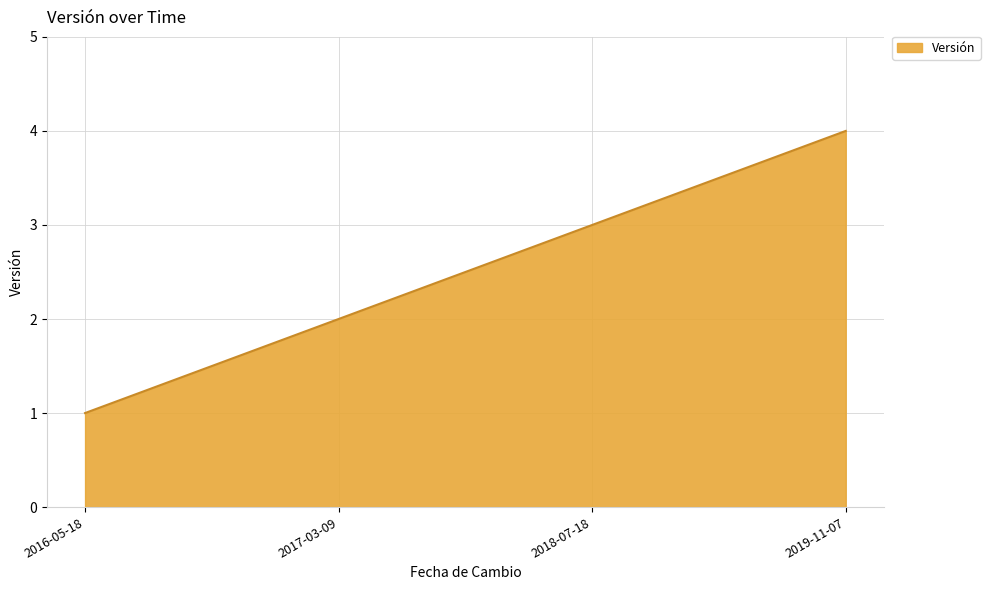

How many lines are shown in the chart?

1